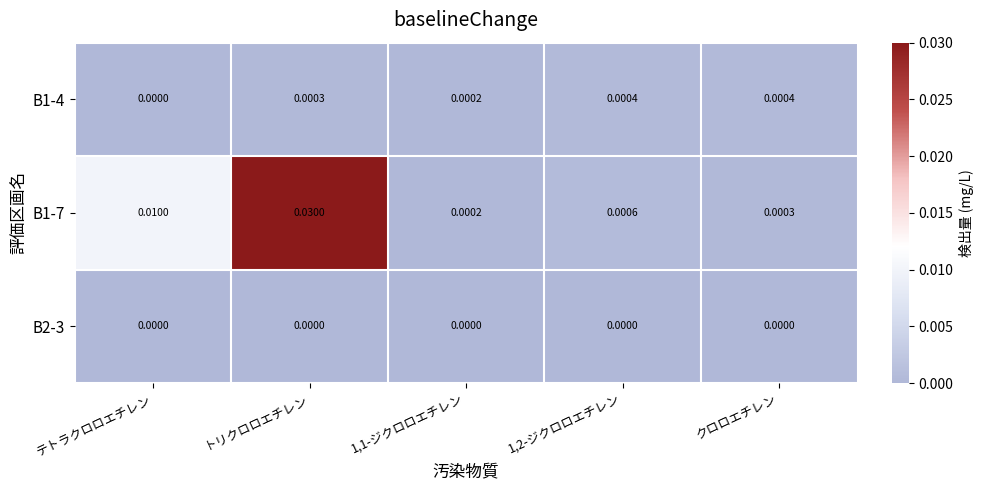

At which label is B1-4 closest to 0?

テトラクロロエチレン